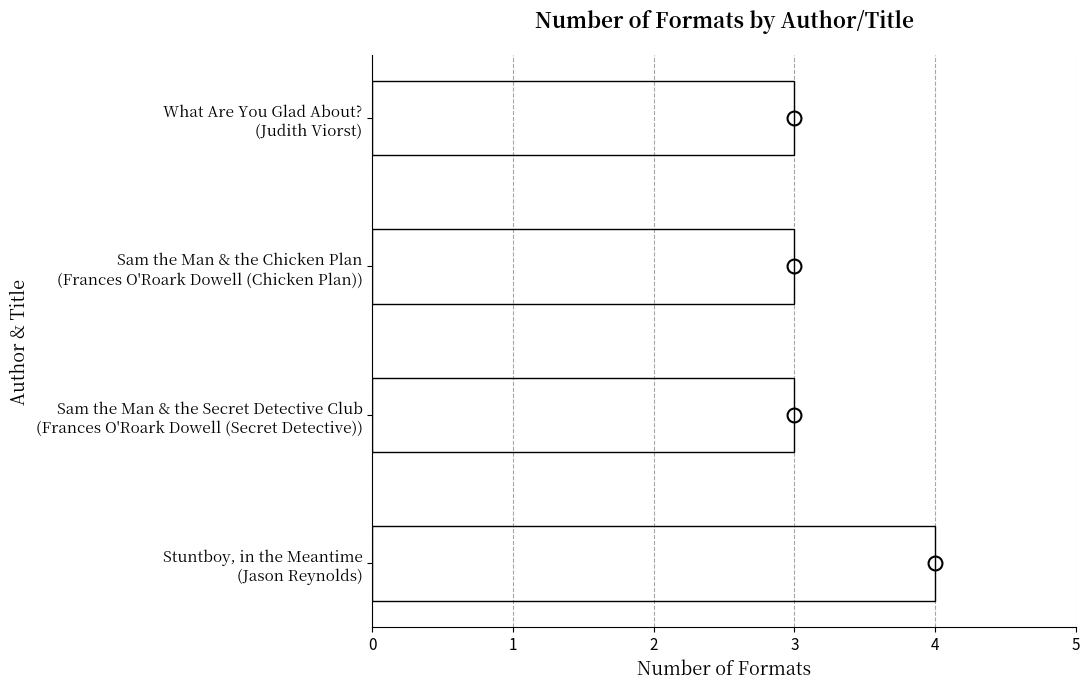

What is the average value?

3